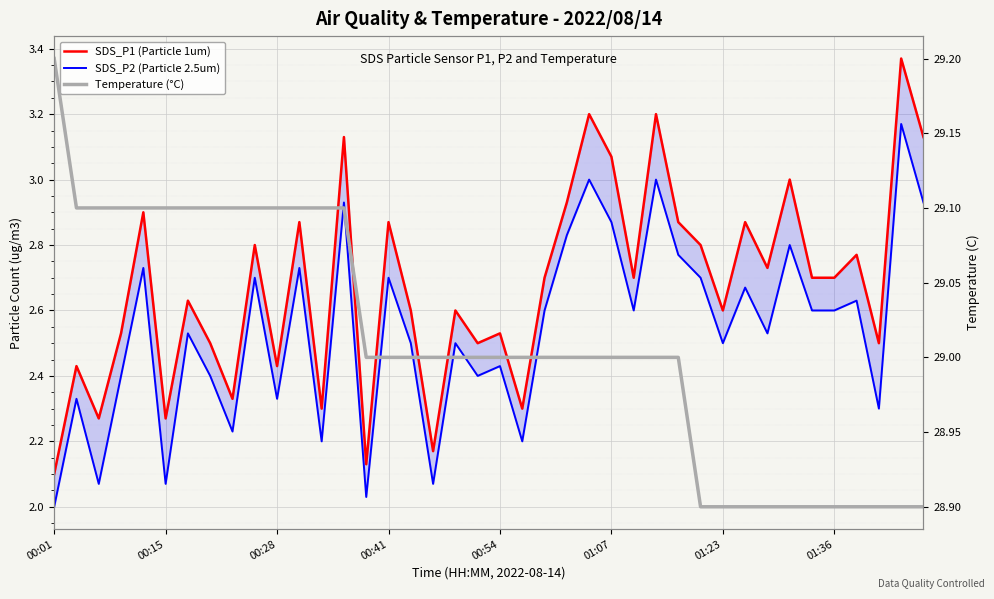

At which category is the sum across all series the highest?

38